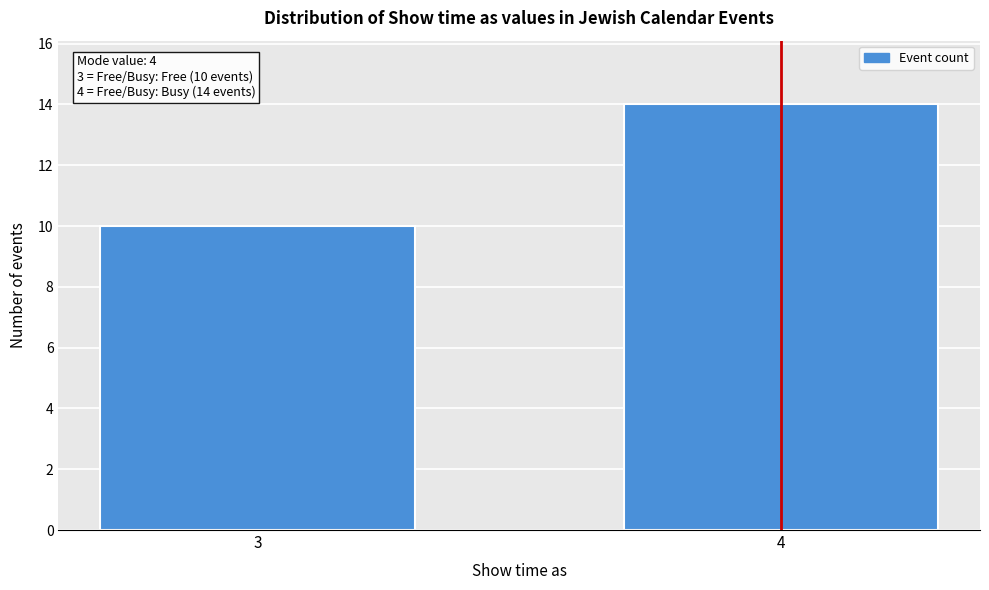

Reading right to left, extract all data points from this chart.

14	10